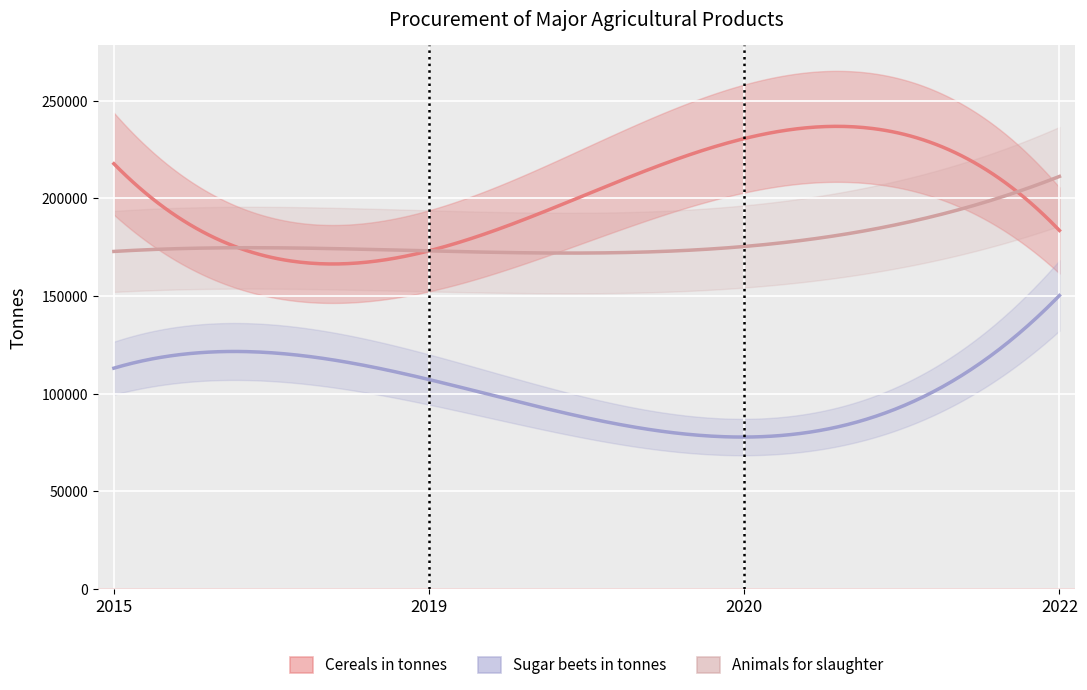

At which category does Cereals in tonnes reach its first local peak?

2020